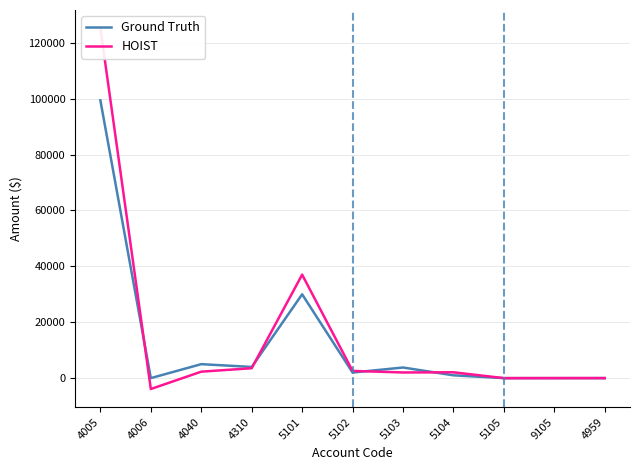

How many values in the Ground Truth series are below 2000?

5